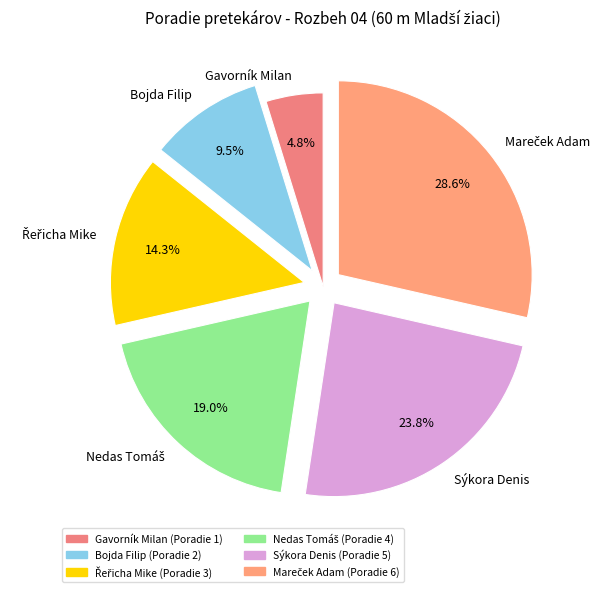

To the nearest percent, what is the difference between the largest and smallest slice percentages?

24%